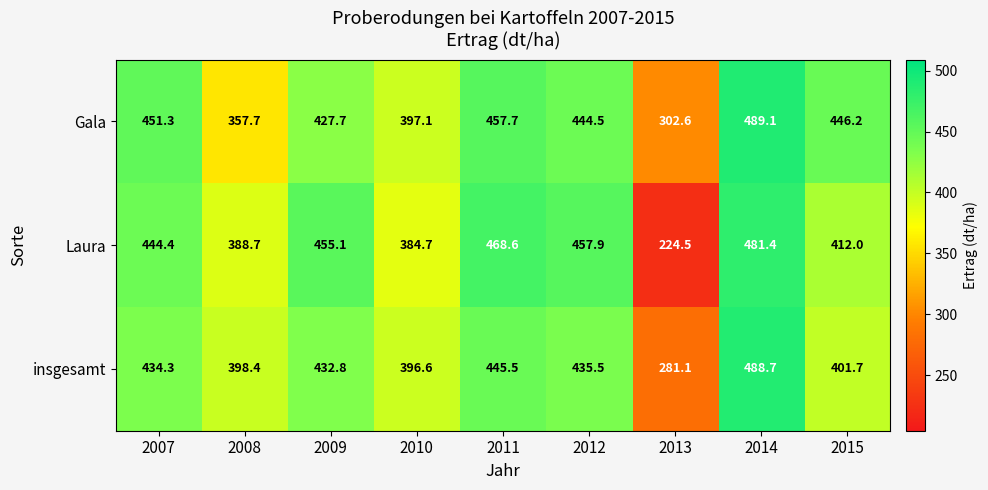

The value of Laura at 2007 is 444.4. True or false?

True